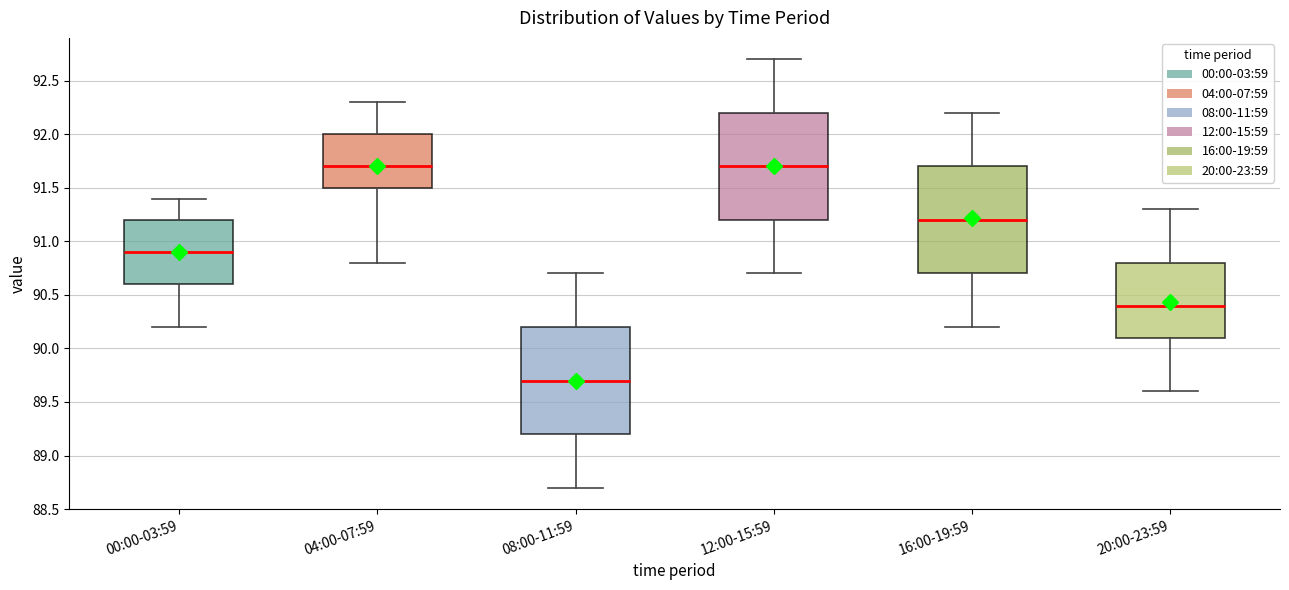

Reading left to right, read every box against the y-axis: the position of its median line, the range the box covers, and the ends of its whiskers. The values are not printed on the chart, so give them approximately, as read against the axis.

00:00-03:59: median 90.9, box 90.6 to 91.2, whiskers 90.2 to 91.4
04:00-07:59: median 91.7, box 91.5 to 92.0, whiskers 90.8 to 92.3
08:00-11:59: median 89.7, box 89.2 to 90.2, whiskers 88.7 to 90.7
12:00-15:59: median 91.7, box 91.2 to 92.2, whiskers 90.7 to 92.7
16:00-19:59: median 91.2, box 90.7 to 91.7, whiskers 90.2 to 92.2
20:00-23:59: median 90.4, box 90.1 to 90.8, whiskers 89.6 to 91.3